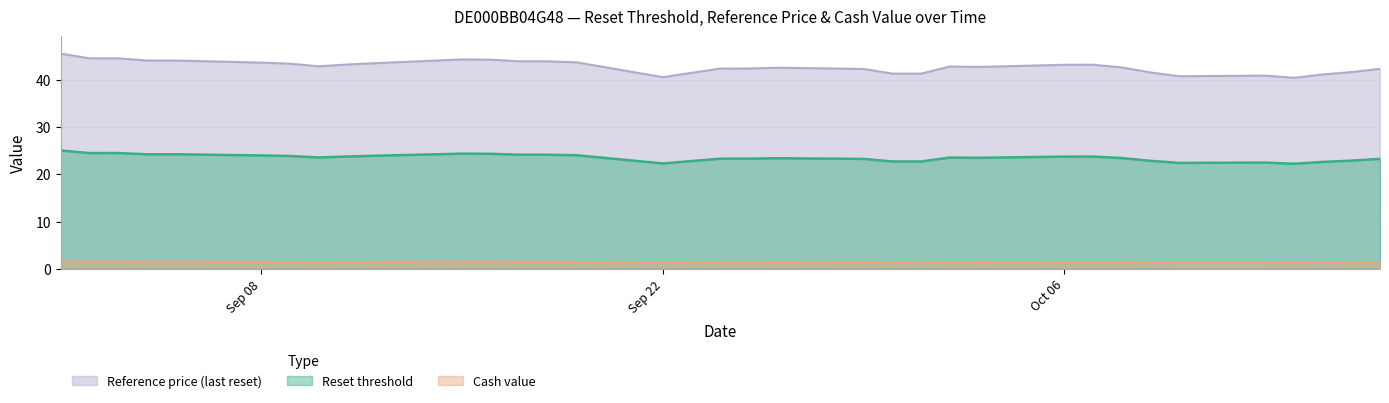

At how many categories does at least one series exceed 12?

35